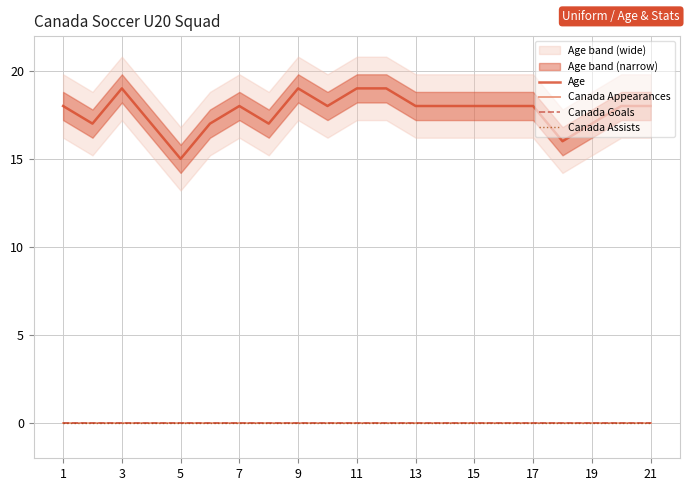

Reading left to right, transcribe all the data shown in this chart.

Age: 18	17	19	17	15	17	18	17	19	18	19	19	18	18	18	18	18	16	17	18	18
Canada Appearances: 0	0	0	0	0	0	0	0	0	0	0	0	0	0	0	0	0	0	0	0	0
Canada Goals: 0	0	0	0	0	0	0	0	0	0	0	0	0	0	0	0	0	0	0	0	0
Canada Assists: 0	0	0	0	0	0	0	0	0	0	0	0	0	0	0	0	0	0	0	0	0